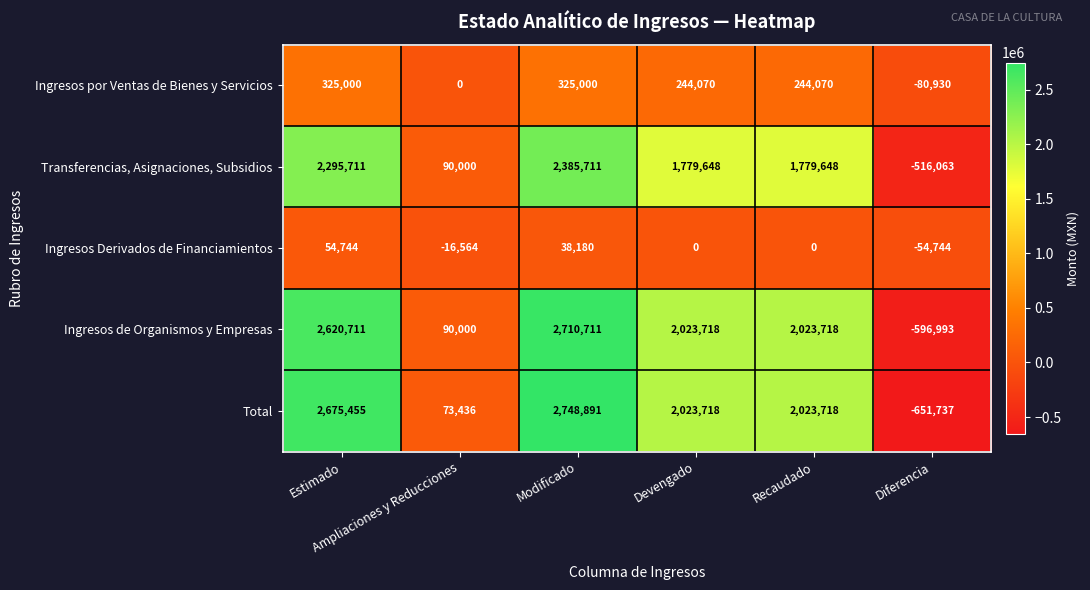

Which series has the largest total across all categories?

Total